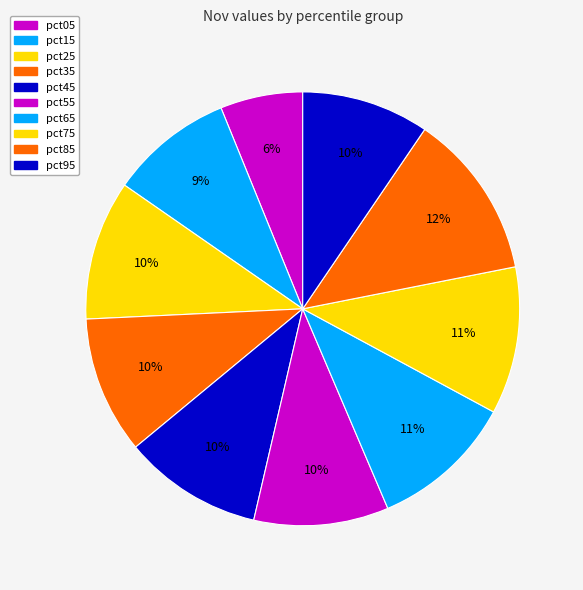

To the nearest percent, what portion does pct55 represent?

10%